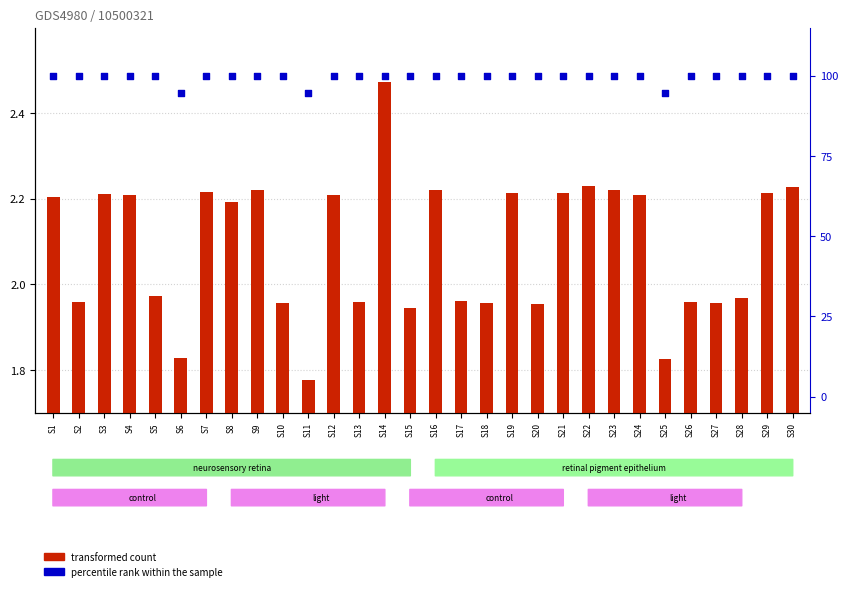

What is the total value across all series at S10?

102.0